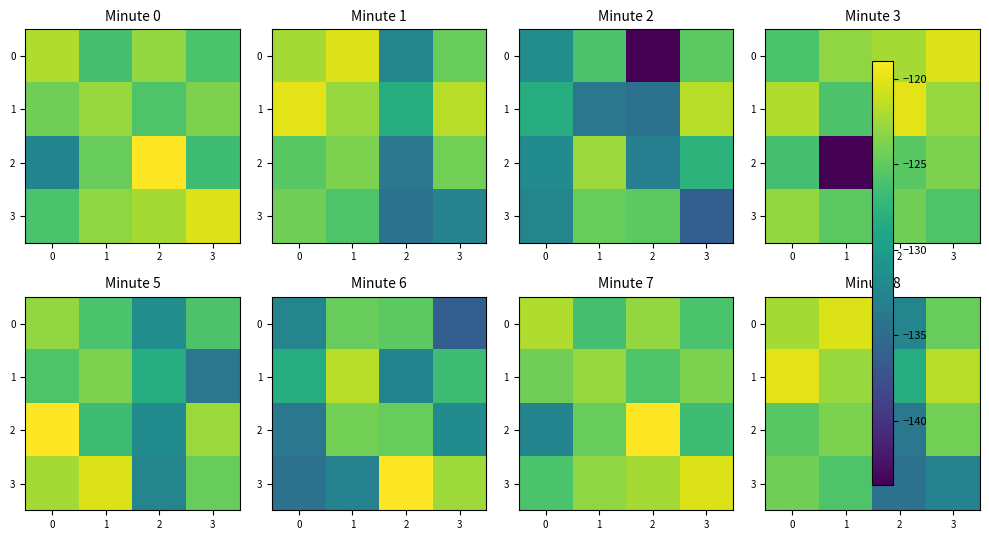

What is the approximate value of 2 at 1?

-123.9